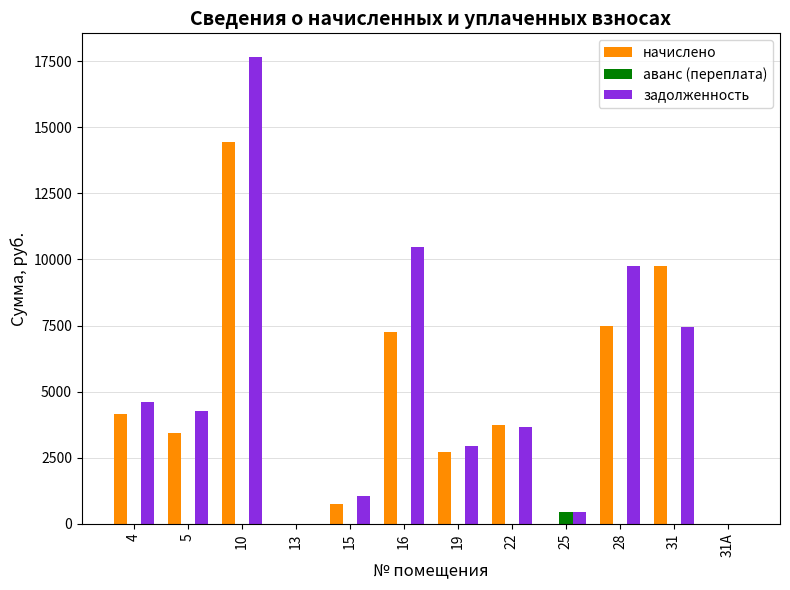

Count the number of categories in the chart.

12